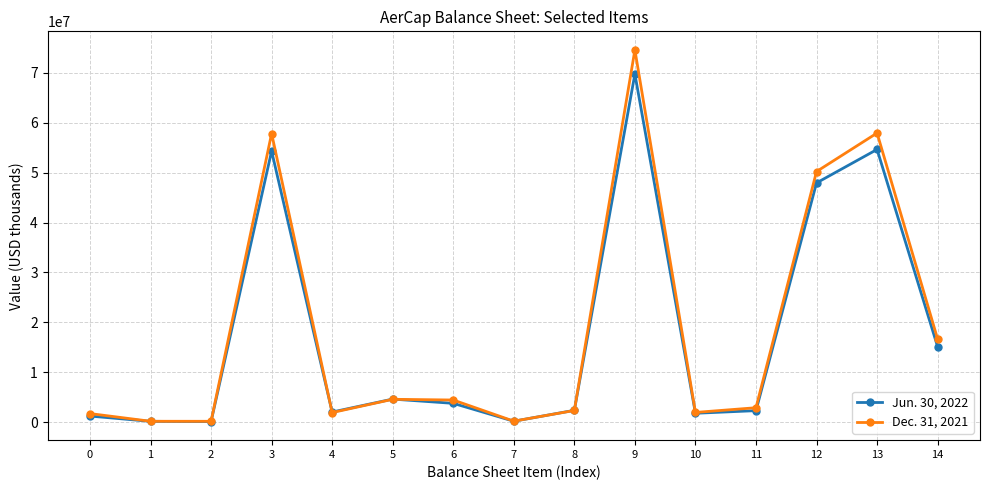

Is the value of Jun. 30, 2022 at 13 greater than the value of Dec. 31, 2021 at 0?

Yes